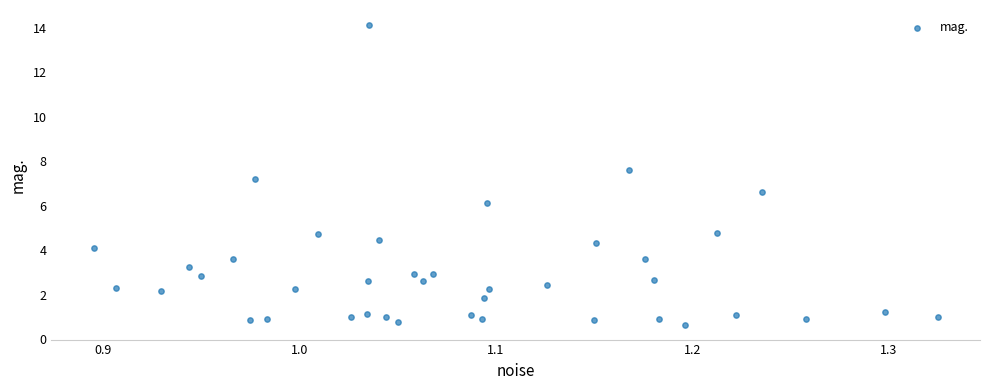

What Y value in the scatter plot is closest to 7?

7.2